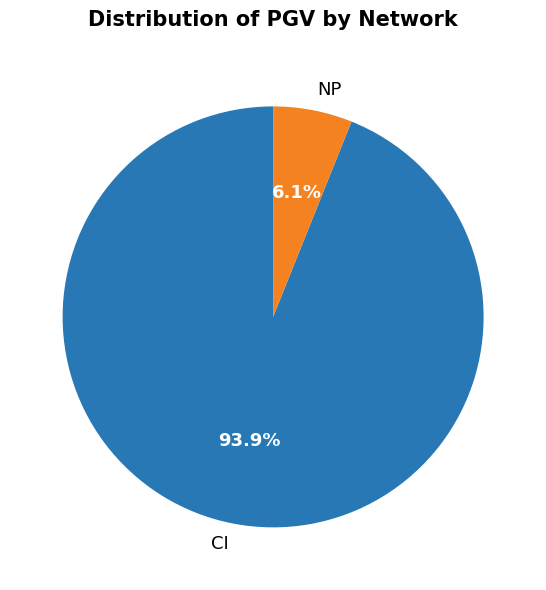

Which has a higher value, CI or NP?

CI